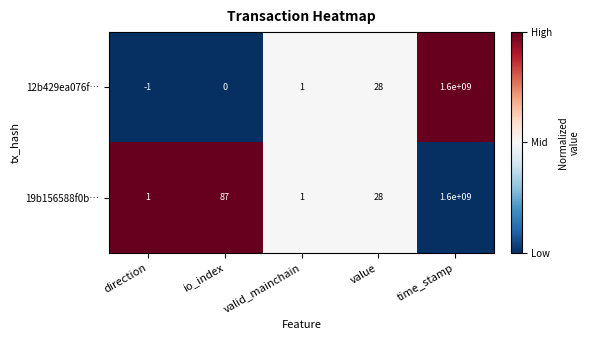

What is the sum of the 12b429ea076f… values at value and io_index?

28